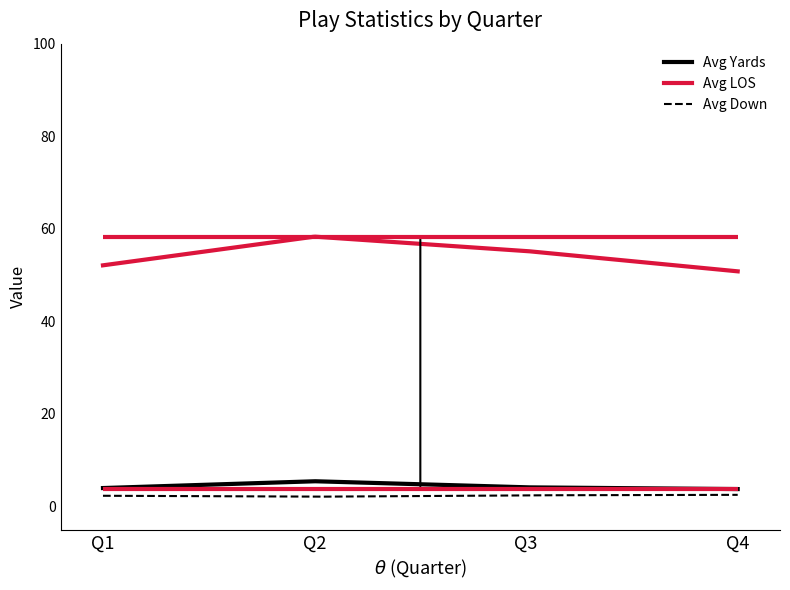

True or false: Avg LOS and Avg Down intersect in this chart.

False